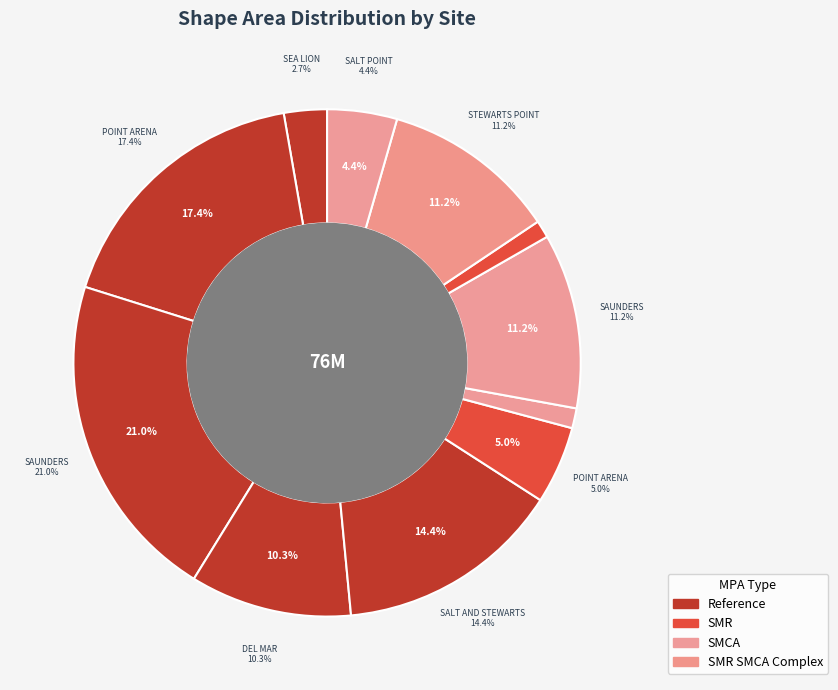

The SAUNDERS_REFERENCE slice represents 13% of the pie. True or false?

False